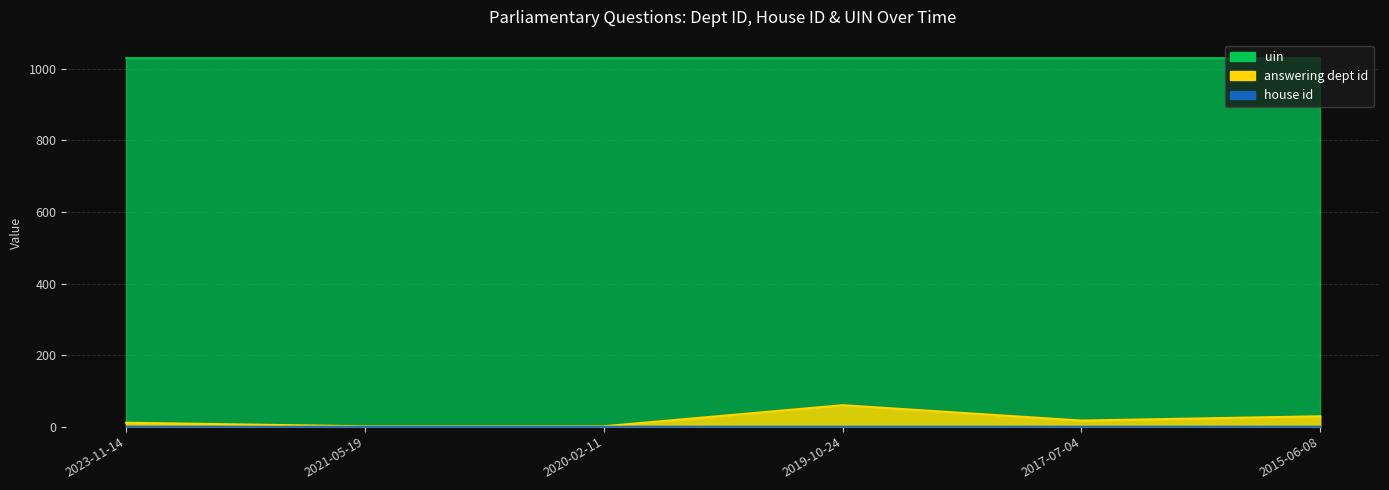

Between 2023-11-14 and 2021-05-19, which is larger?

2023-11-14